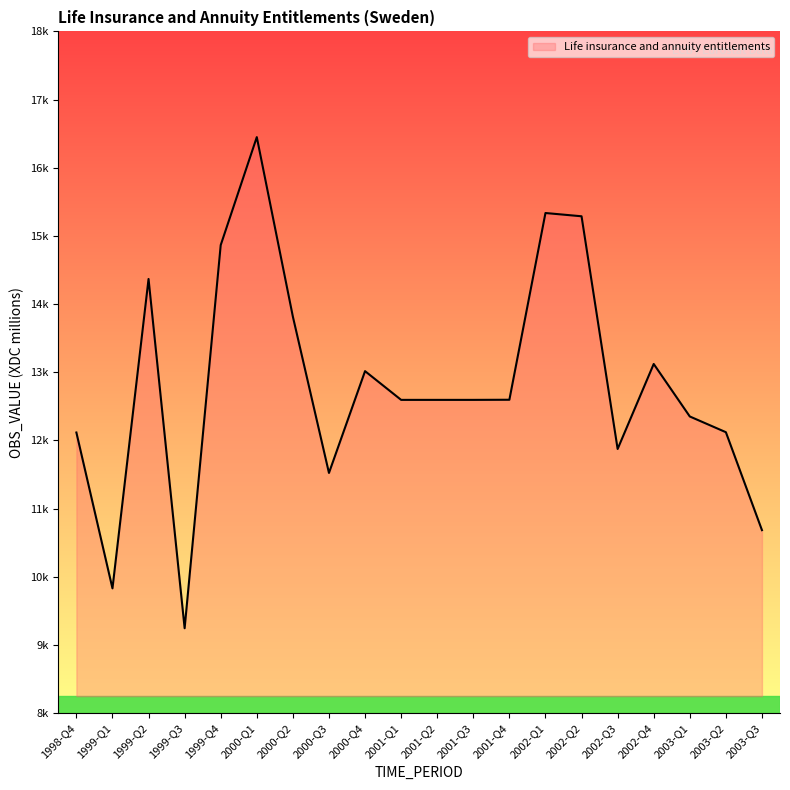

Does the chart display data point markers on the line(s)?

No